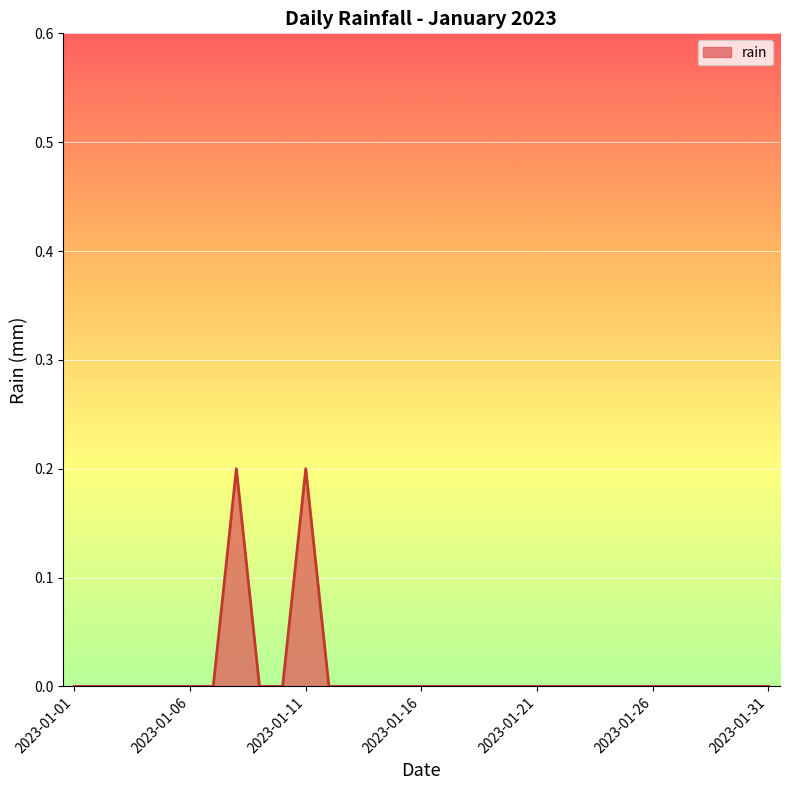

Does the chart have visible grid lines?

Yes